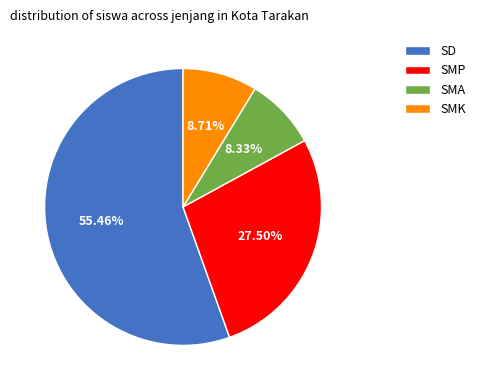

What is the largest slice in the pie chart?

SD